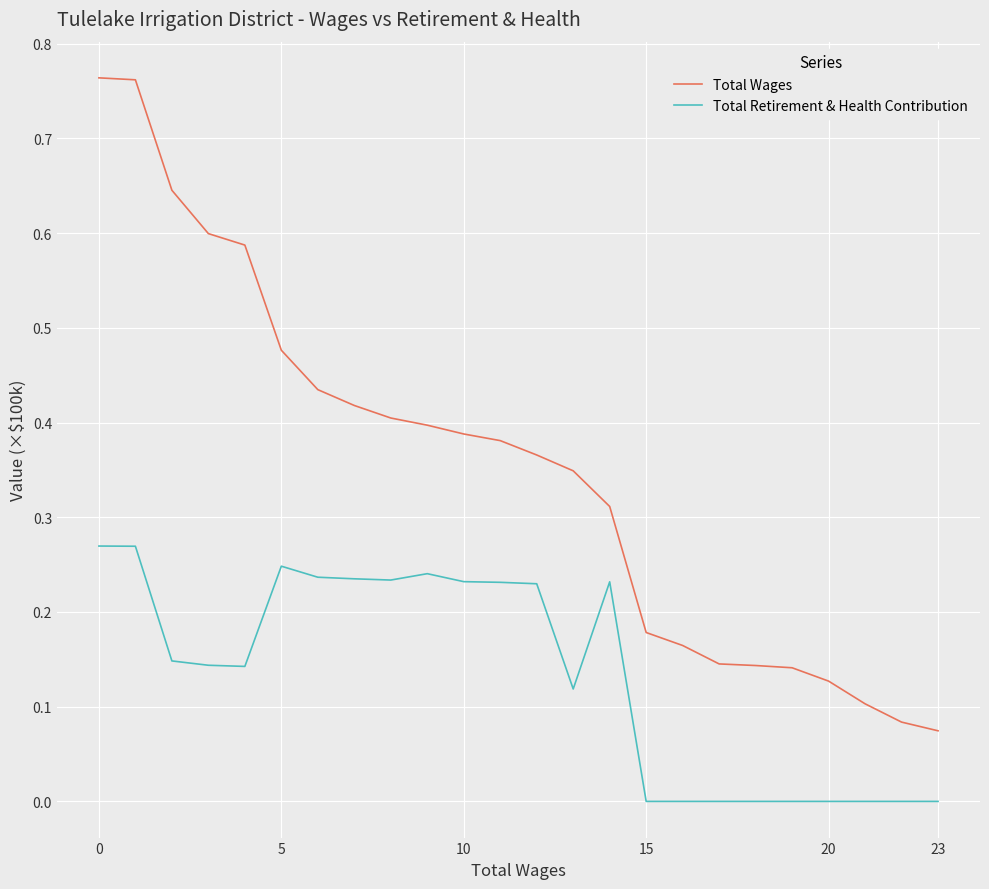

Which series has the largest total across all categories?

Total Wages